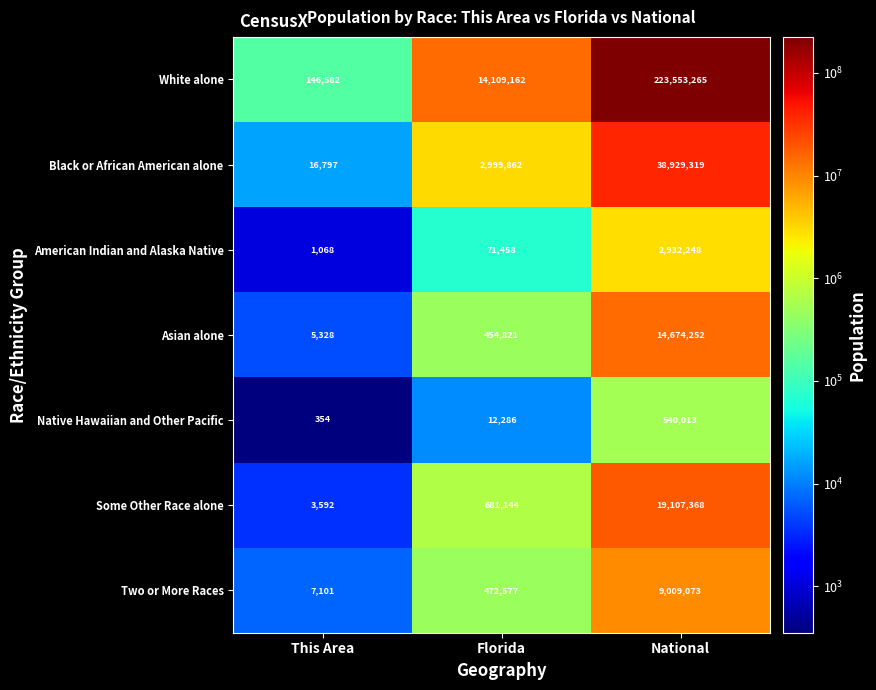

List the series in order of their peak value, highest first.

White alone, Black or African American alone, Some Other Race alone, Asian alone, Two or More Races, American Indian and Alaska Native, Native Hawaiian and Other Pacific